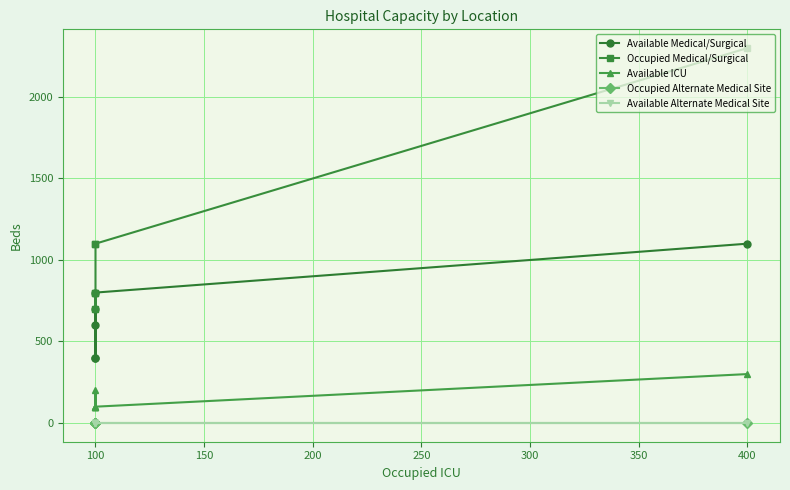

Between 400 and 100, which series saw the biggest shift?

Occupied Medical/Surgical